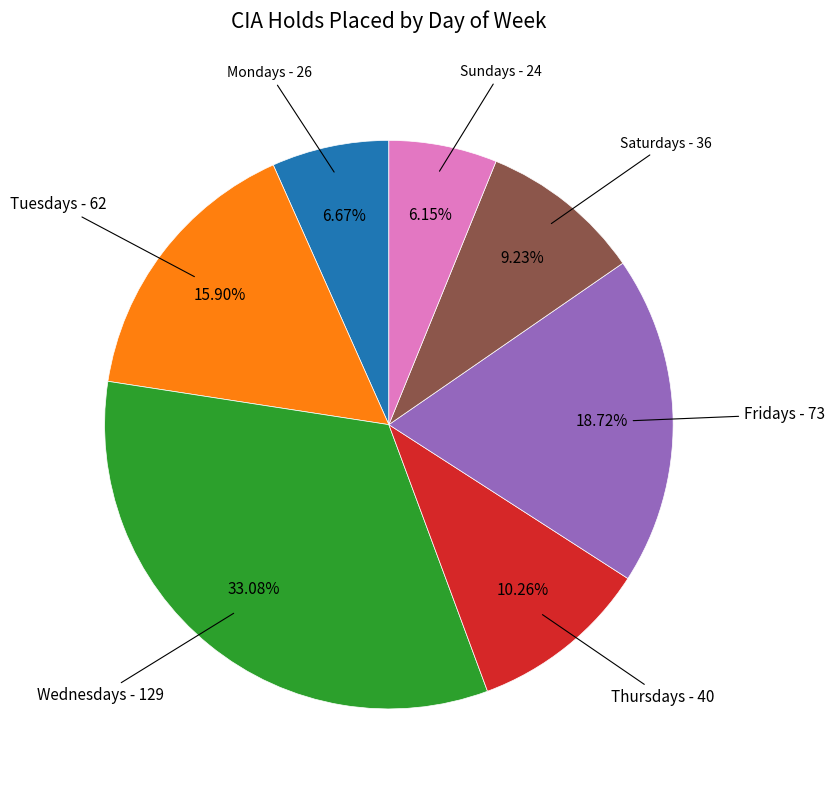

Does any single category account for the majority?

No